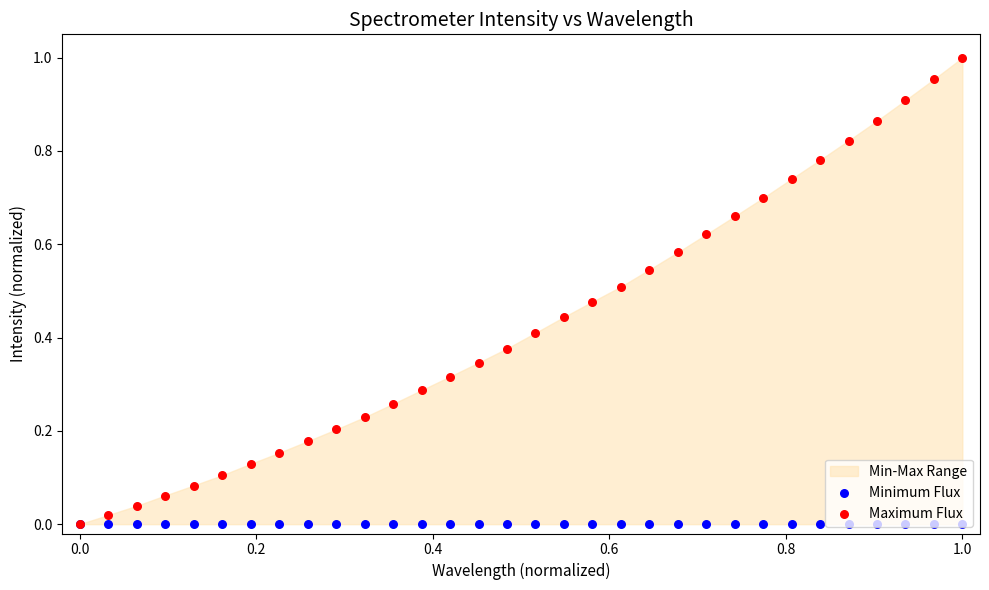

Which series has the widest spread of Y values?

Maximum Flux